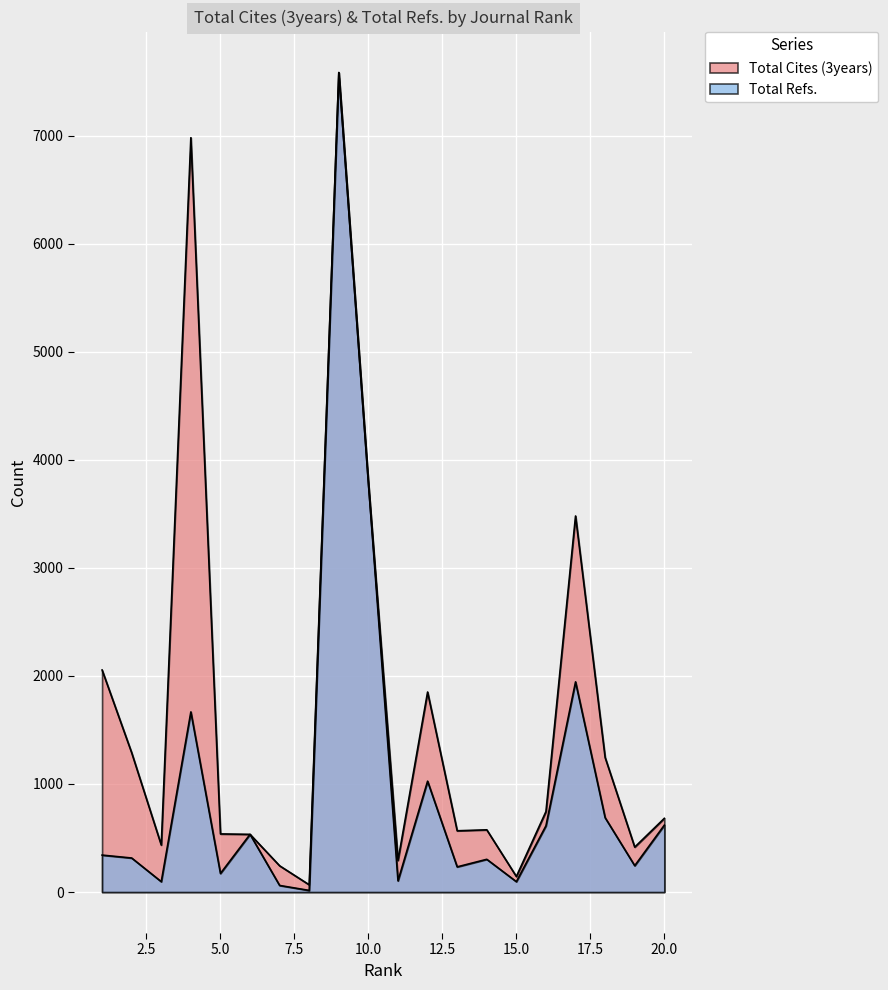

At how many categories does at least one series exceed 6636?

2